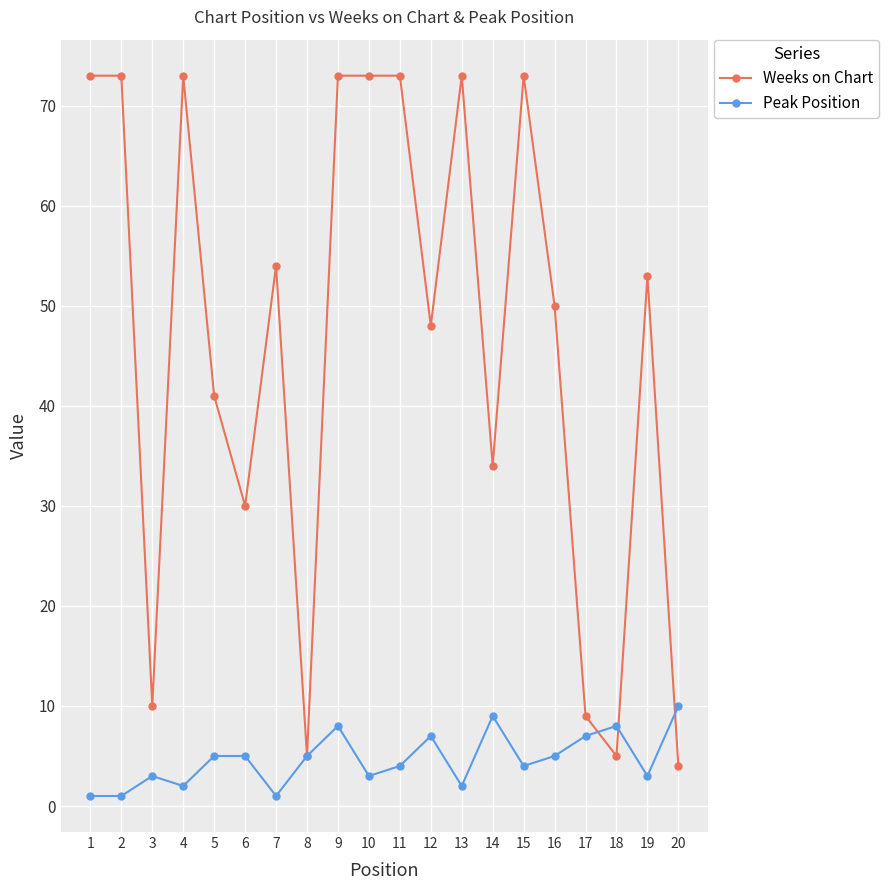

What is the maximum value shown in the chart?

73